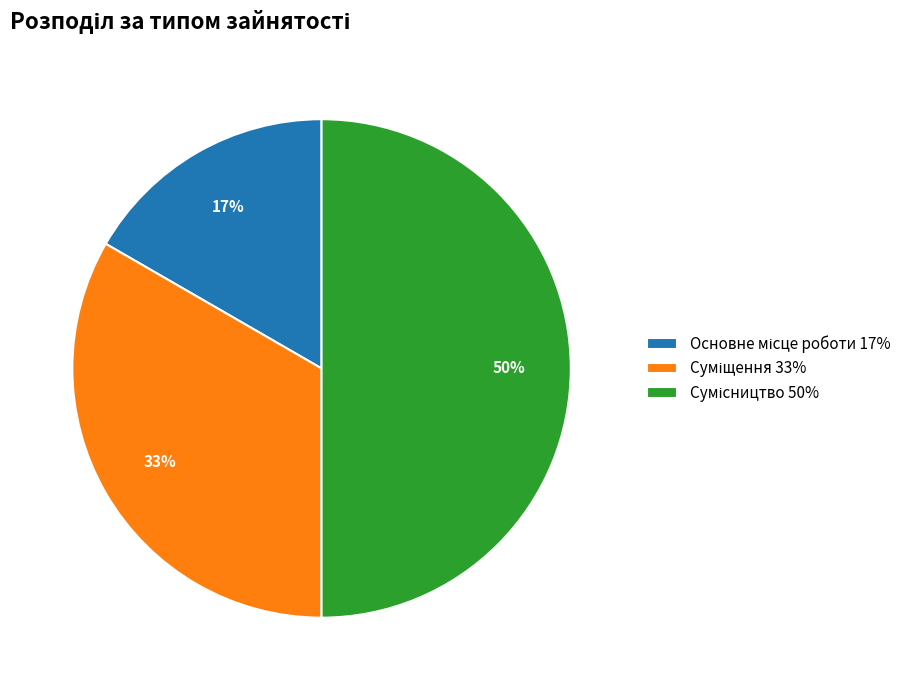

To the nearest percent, what is the average slice percentage?

33%